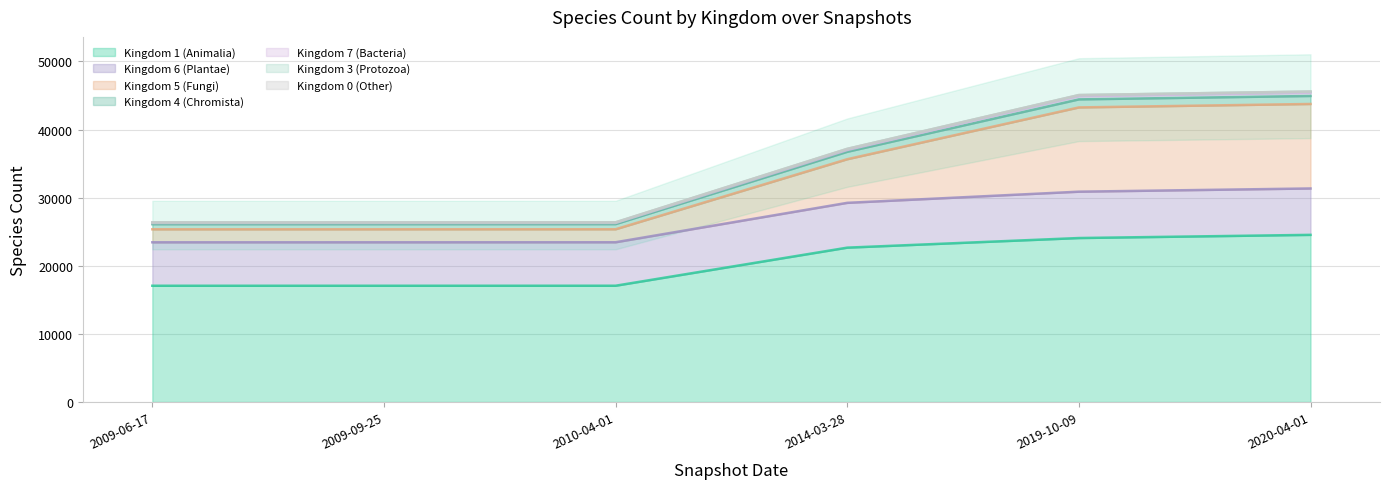

What is the minimum value for Kingdom 1 (Animalia)?

17072